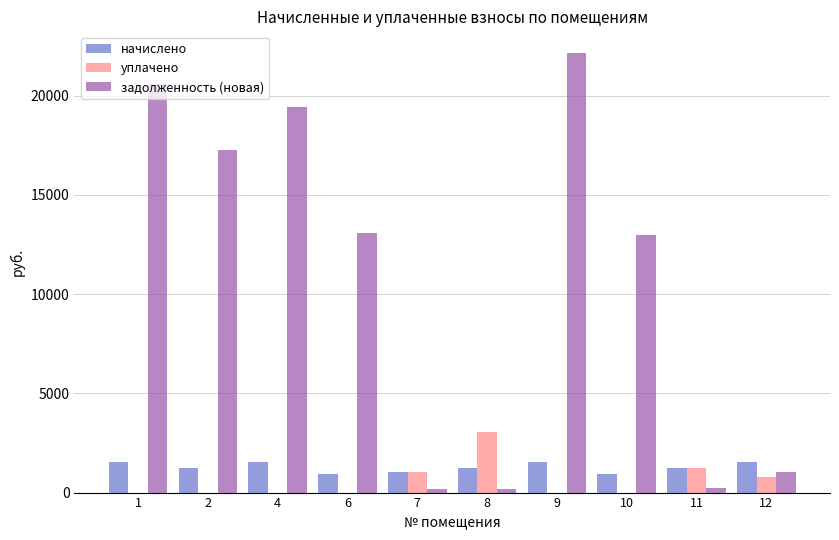

Is the value of уплачено at 10 greater than the value of начислено at 1?

No